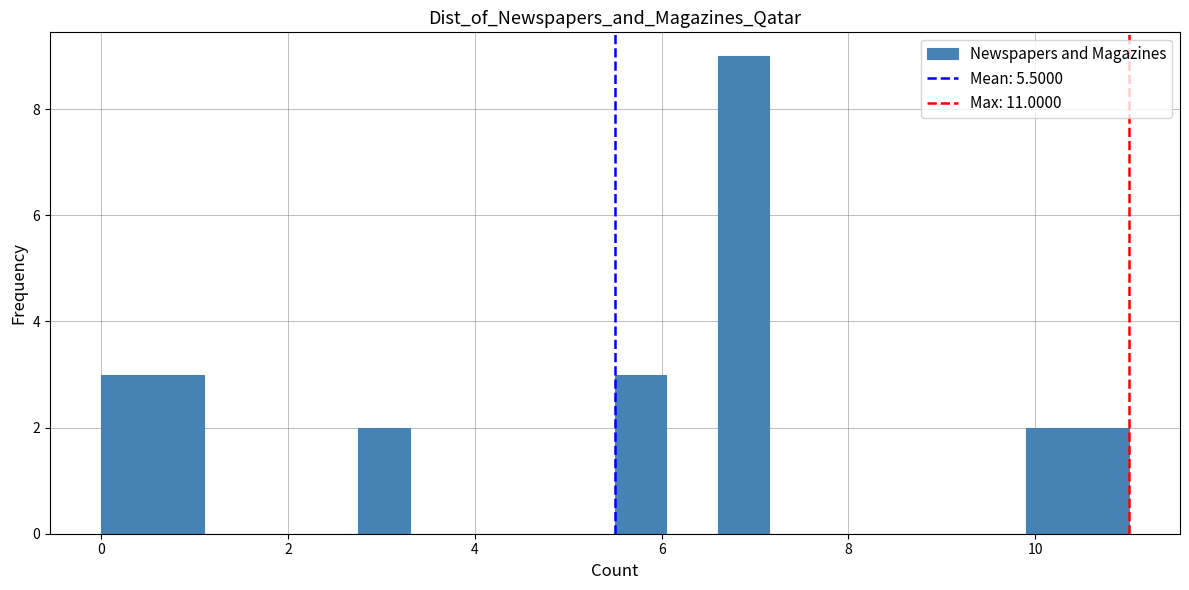

Read against the x-axis, roughly where is the centre of the tallest bar?

6.8